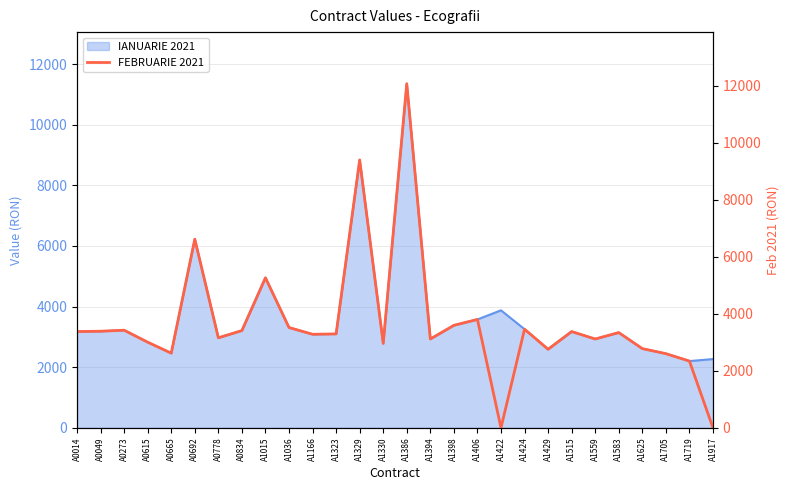

Approximately how many times larger is the value at A1515 compared to A1329?

0.4